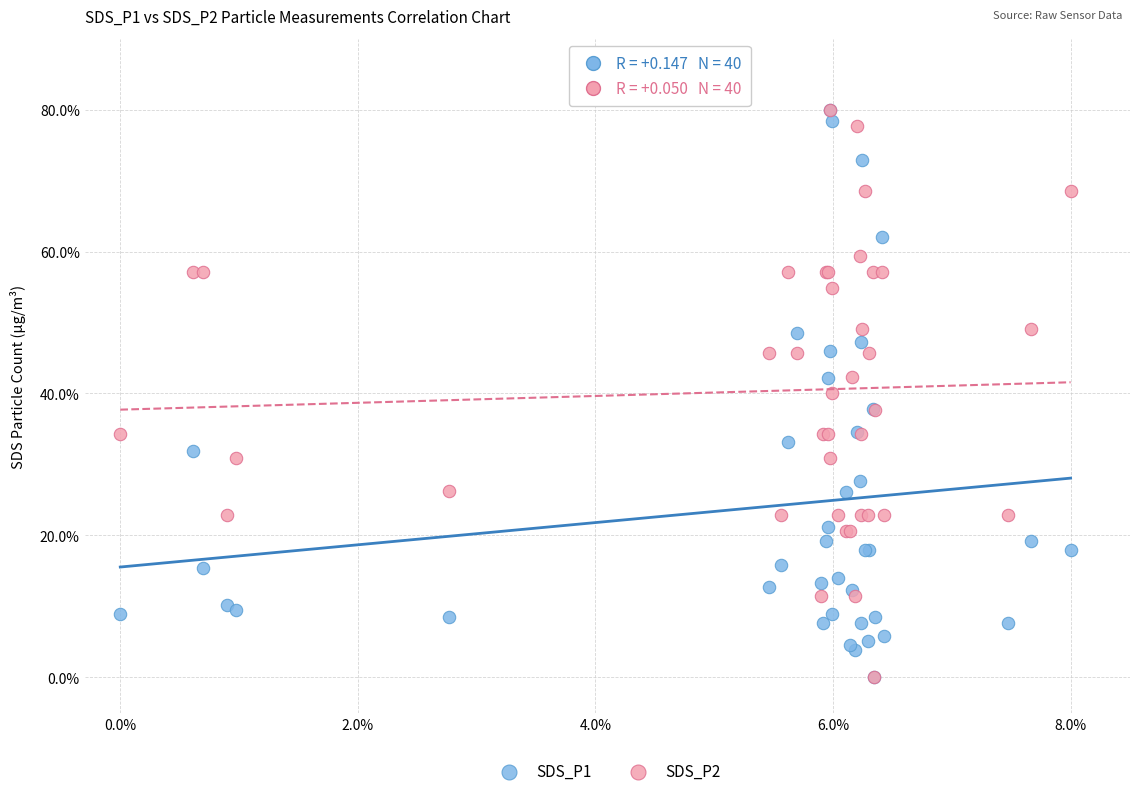

What are all the series names shown in the legend?

SDS_P1, SDS_P2